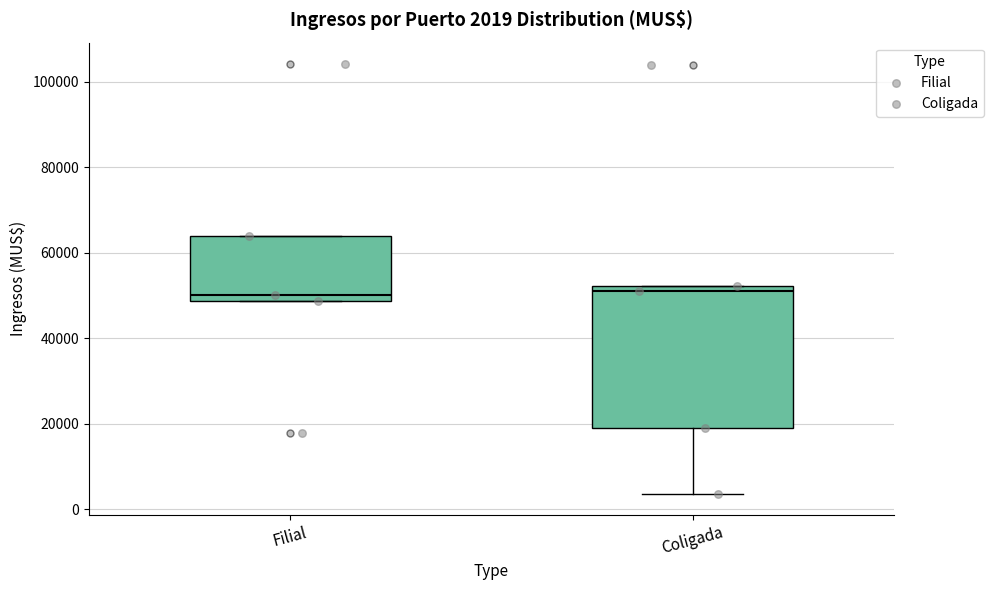

Comparing the boxes themselves (not the whiskers), which one is the tallest?

Coligada